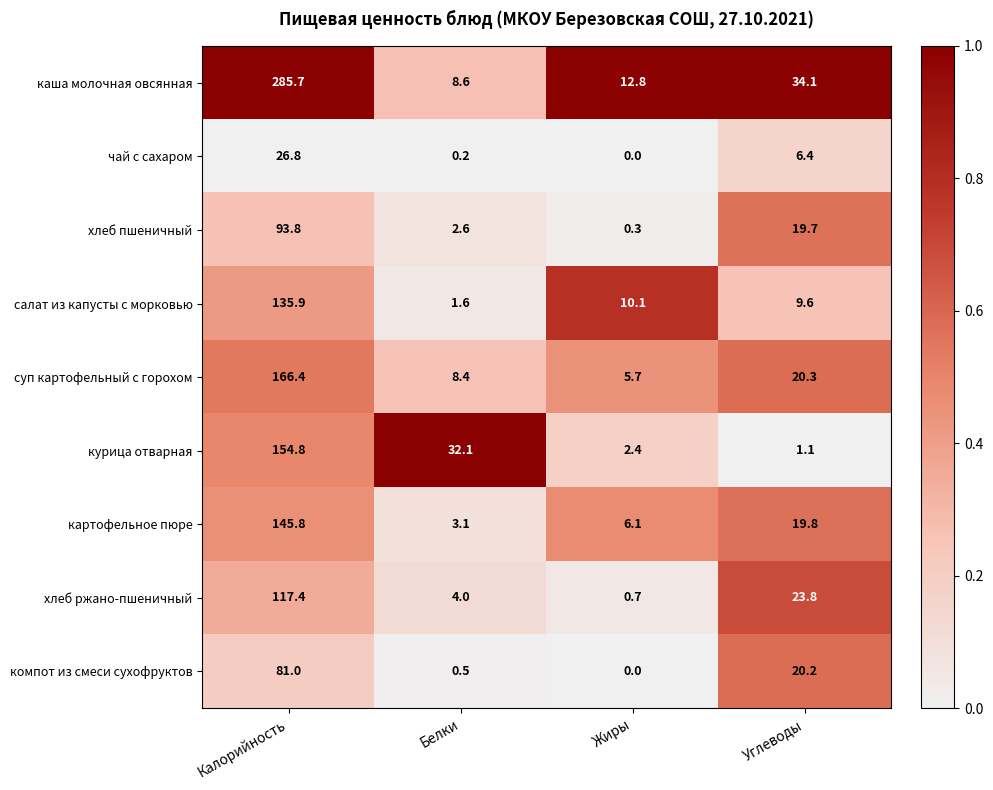

List the labels in order of чай с сахаром value, smallest first.

Жиры, Белки, Углеводы, Калорийность